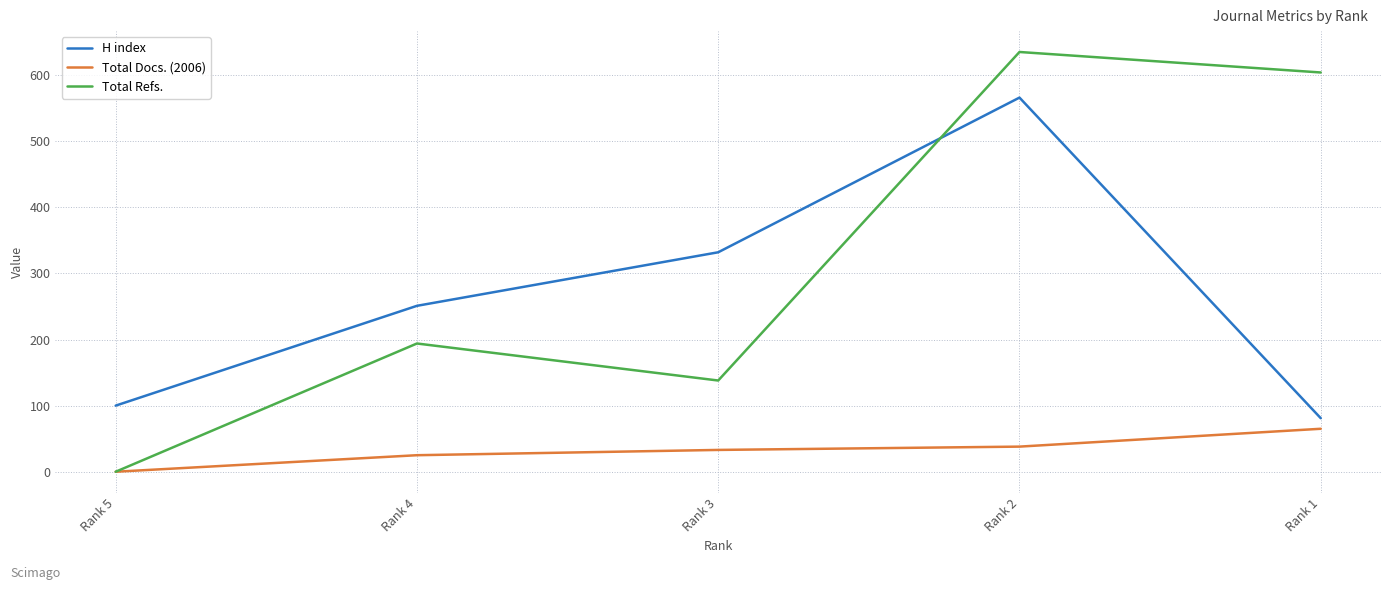

What is the total value across all series at Rank 1?

750